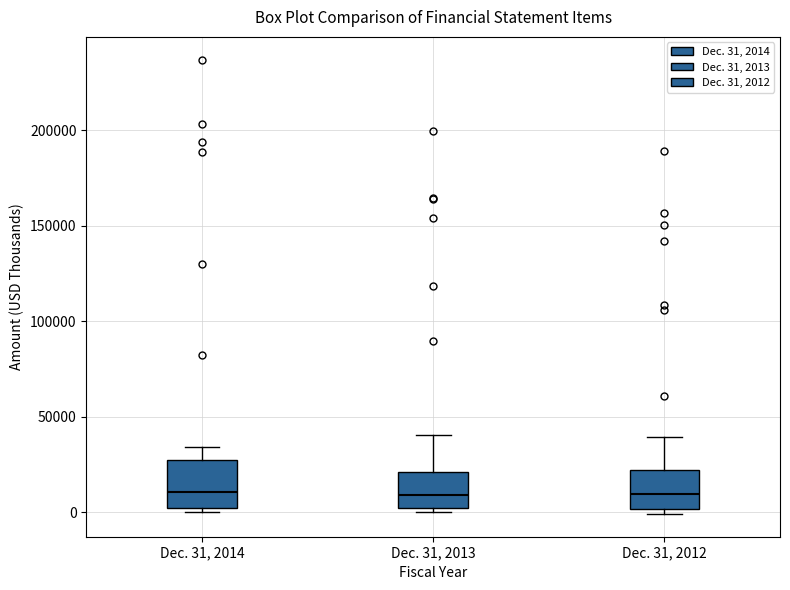

Where does the upper whisker of the box for Dec. 31, 2013 end on the y-axis? The values are not printed on the chart, so give them approximately, as read against the axis.

40000